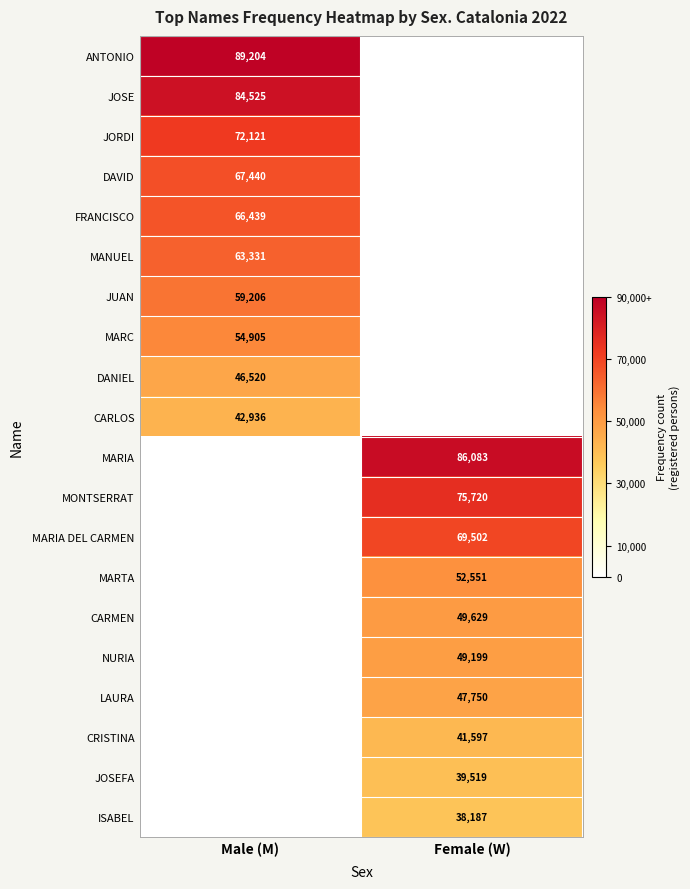

Which has a higher value, Male (M) or Female (W)?

Male (M)